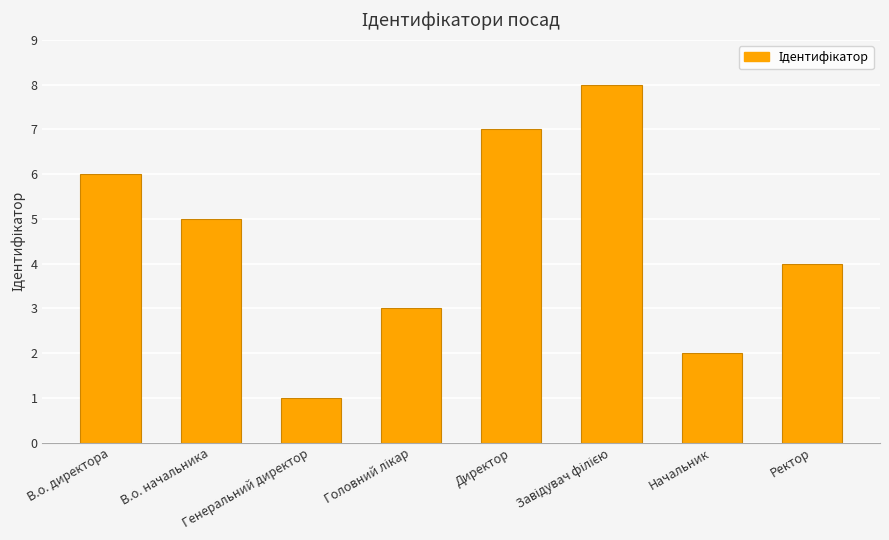

What is the label of the 2nd bar from the left?

В.о. начальника